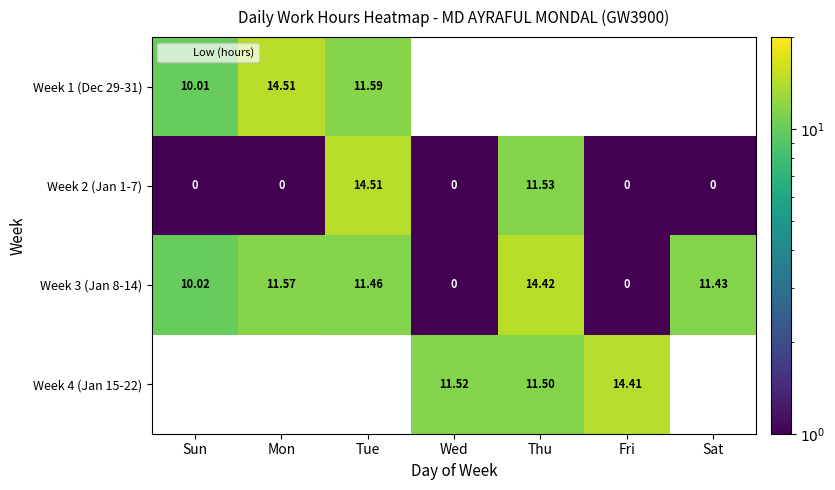

Count the number of categories in the chart.

7